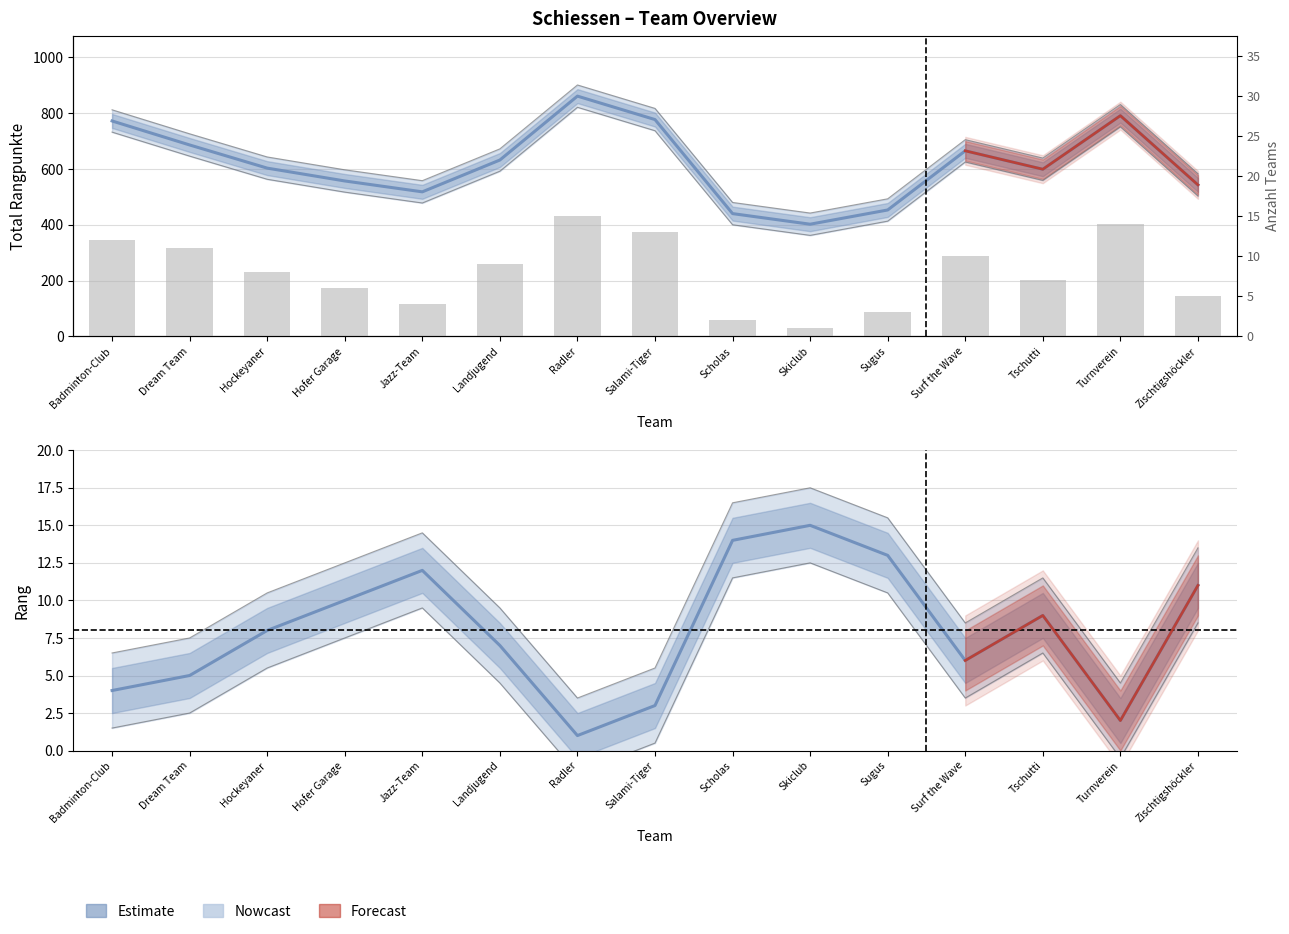

What is the difference between the highest and lowest values at Landjugend?

627.5